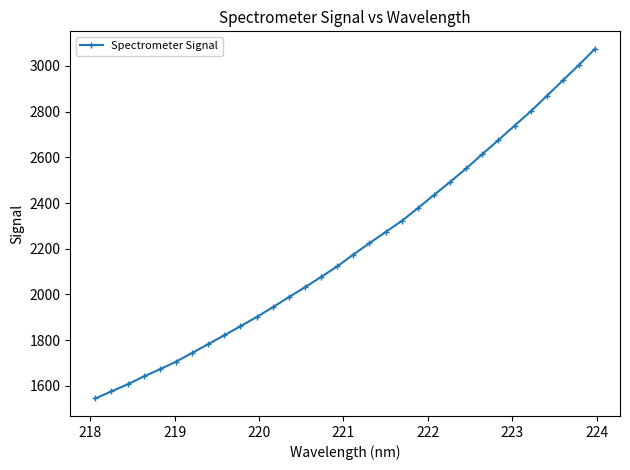

What is the average value?

2205.4